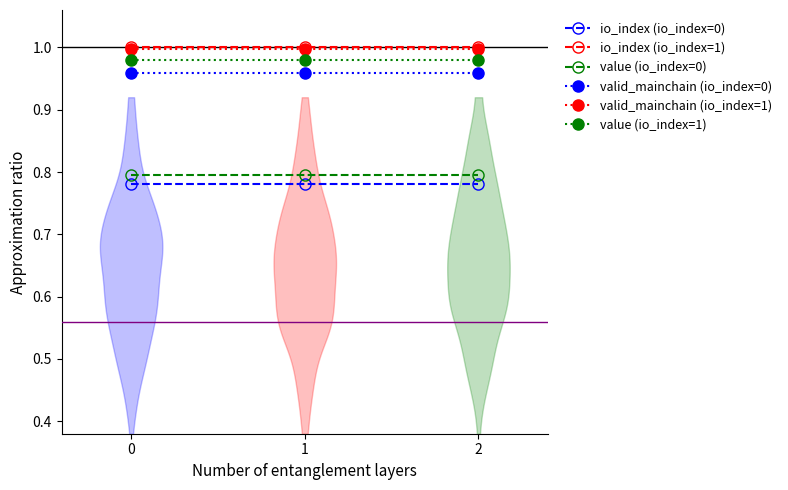

What is the total value across all series at 2?

5.5